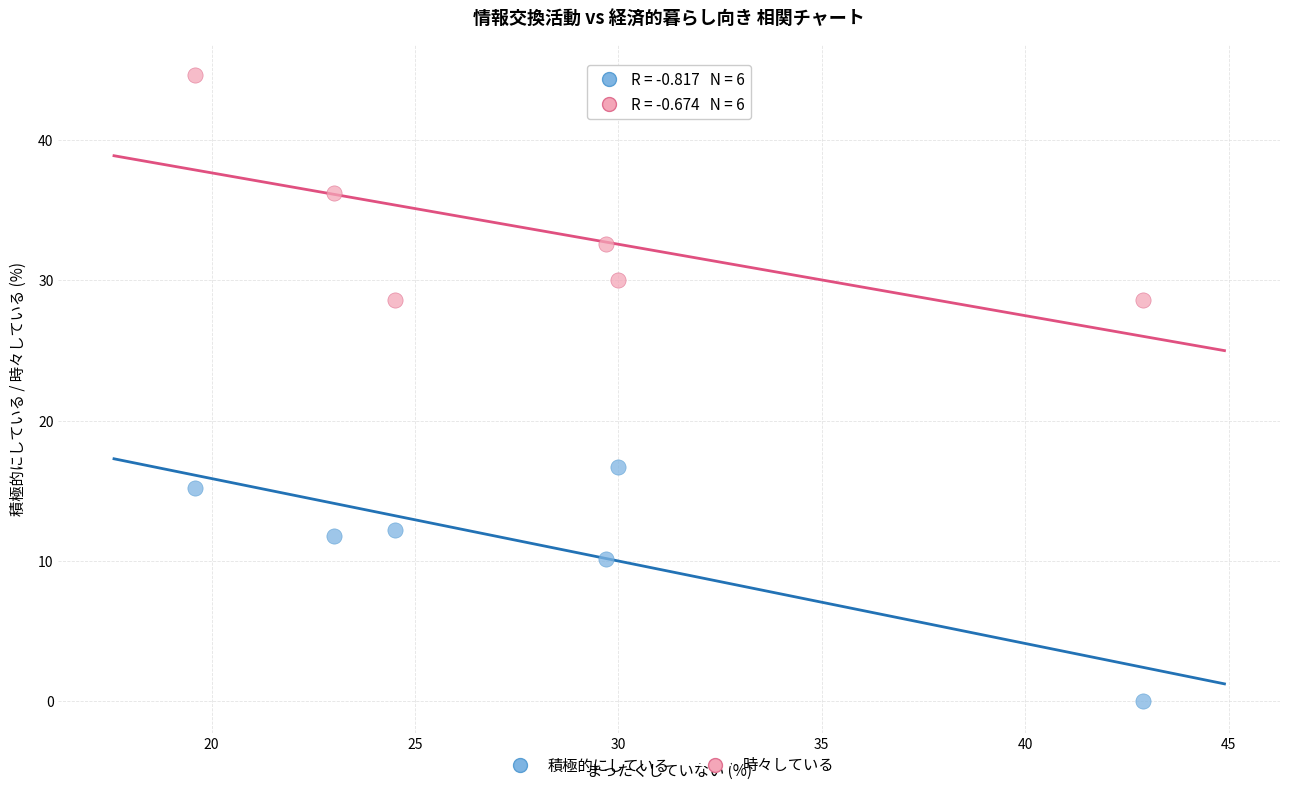

Across all data points, what is the average X value?

28.3